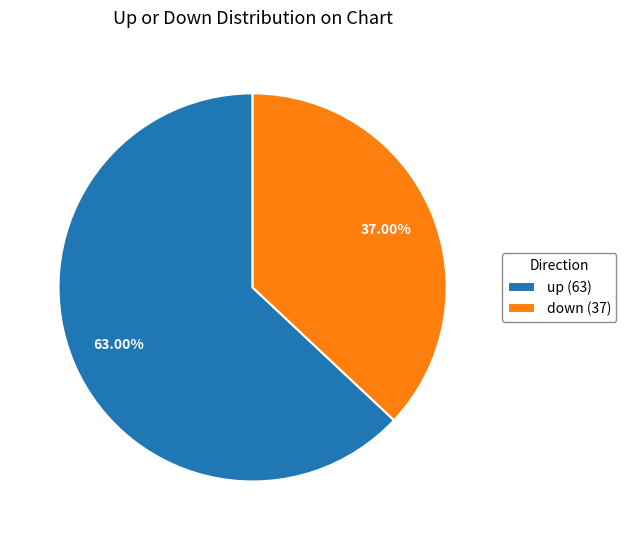

How many segments does this pie chart have?

2